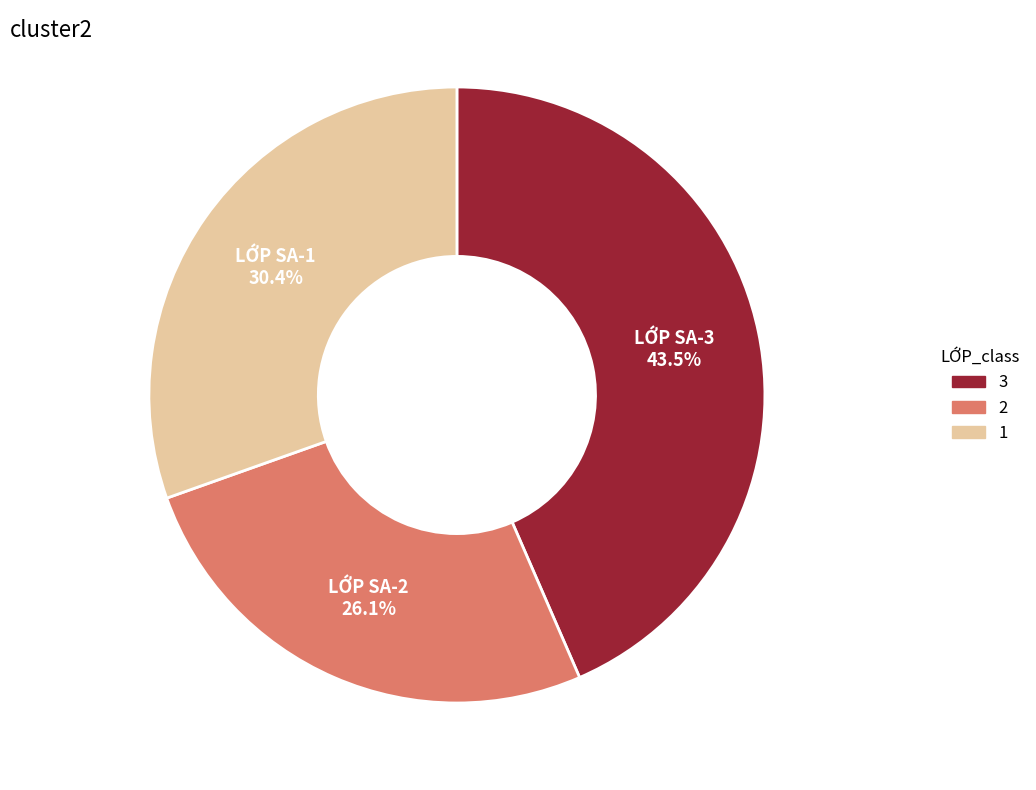

Which slice is the smallest?

LỚP SA-2